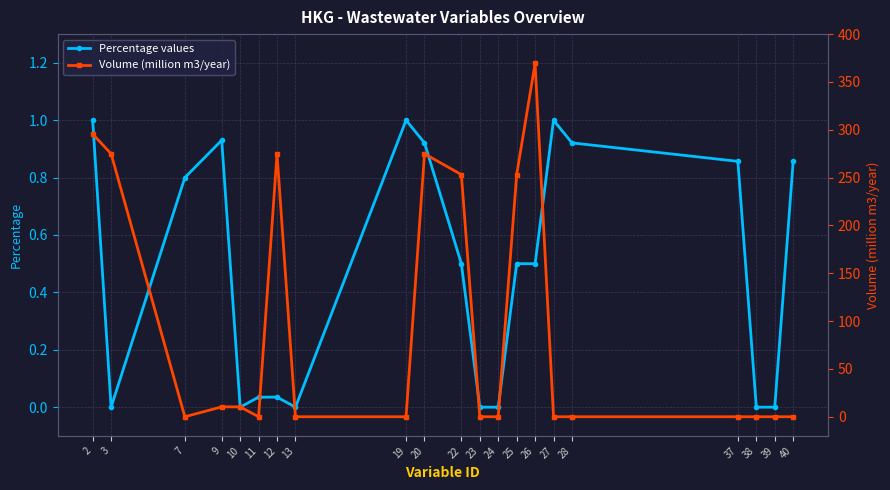

Reading left to right, extract all data points from this chart.

Percentage values: 1.0	0.0	0.8	0.9	0.0	0.0	0.0	0.0	1.0	0.9	0.5	0.0	0.0	0.5	0.5	1.0	0.9	0.9	0.0	0.0	0.9
Volume (million m3/year): 295.5	274.9	0.0	10.3	10.3	0.0	274.9	0.0	0.0	274.9	253.2	0.0	0.0	253.2	369.4	0.0	0.0	0.0	0.0	0.0	0.0